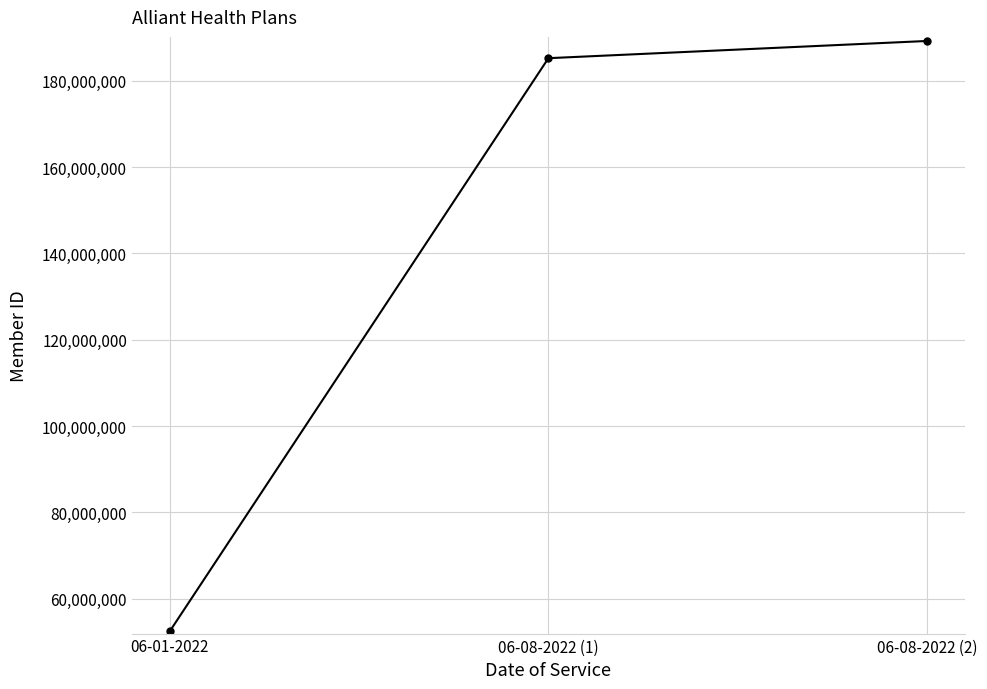

Does the chart display data point markers on the line(s)?

Yes